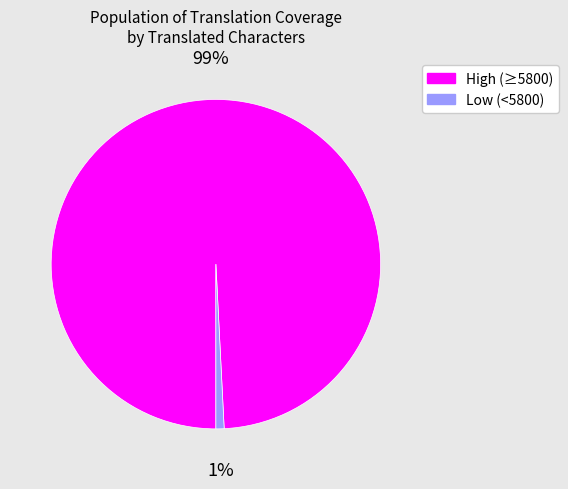

How many segments does this pie chart have?

2